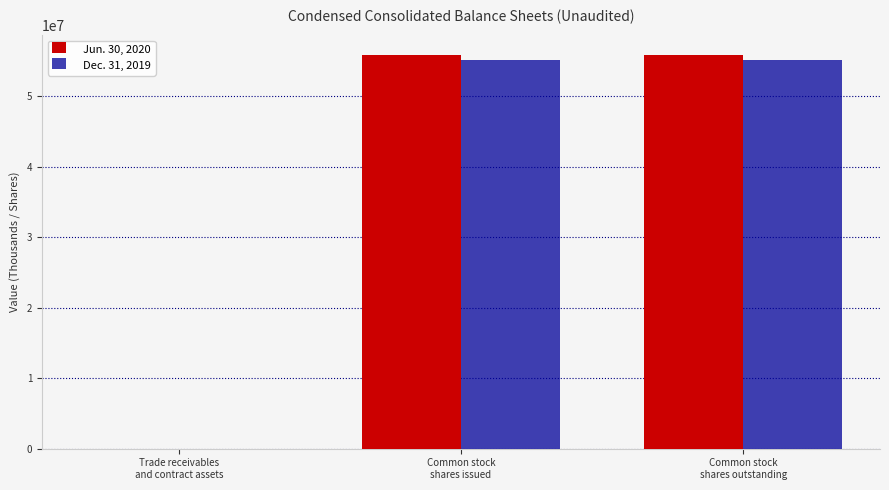

What is the sum of all Dec. 31, 2019 values?

110398077